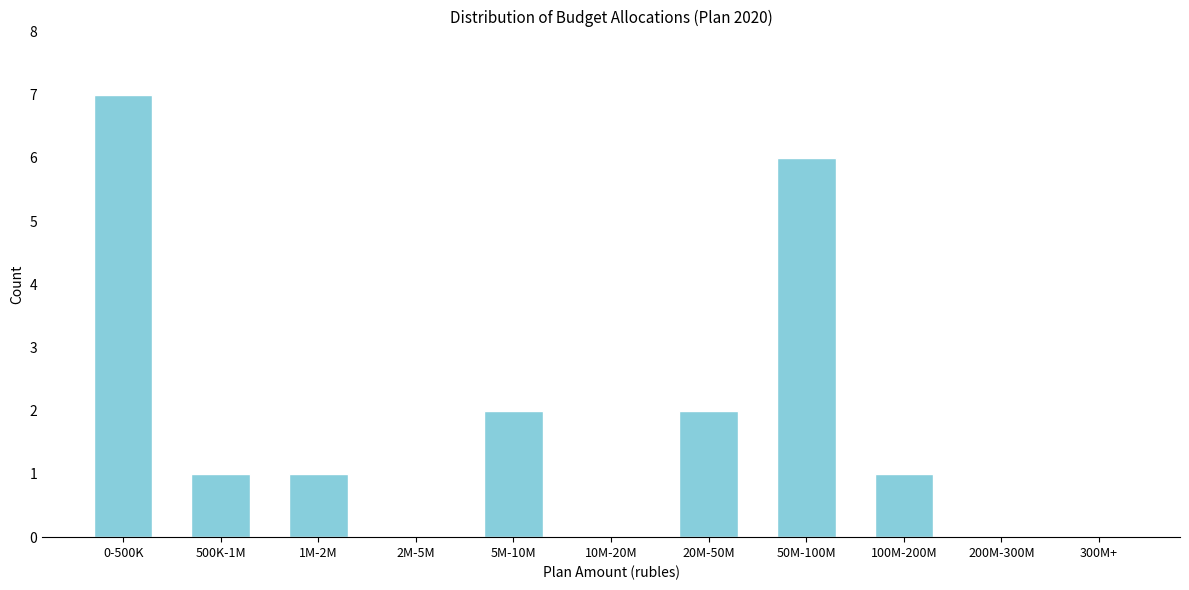

Reading left to right, list all the values displayed in this chart.

0-500K=7	500K-1M=1	1M-2M=1	2M-5M=0	5M-10M=2	10M-20M=0	20M-50M=2	50M-100M=6	100M-200M=1	200M-300M=0	300M+=0